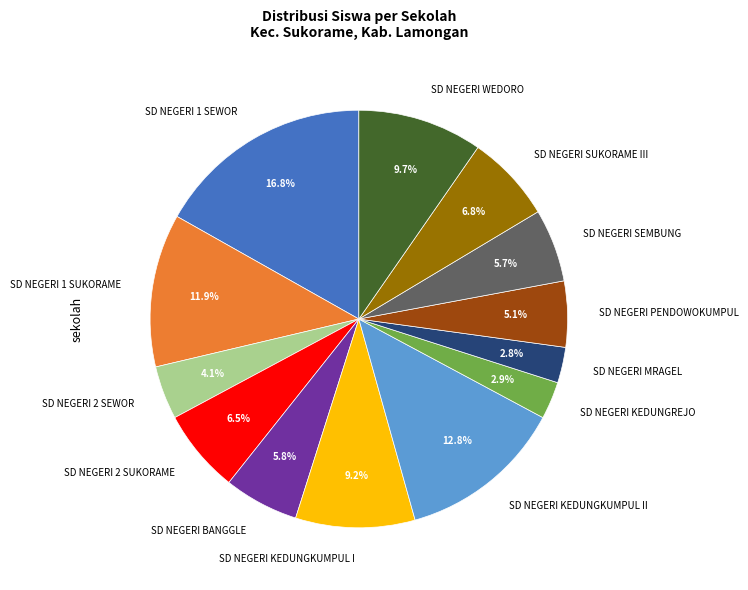

How many segments does this pie chart have?

13